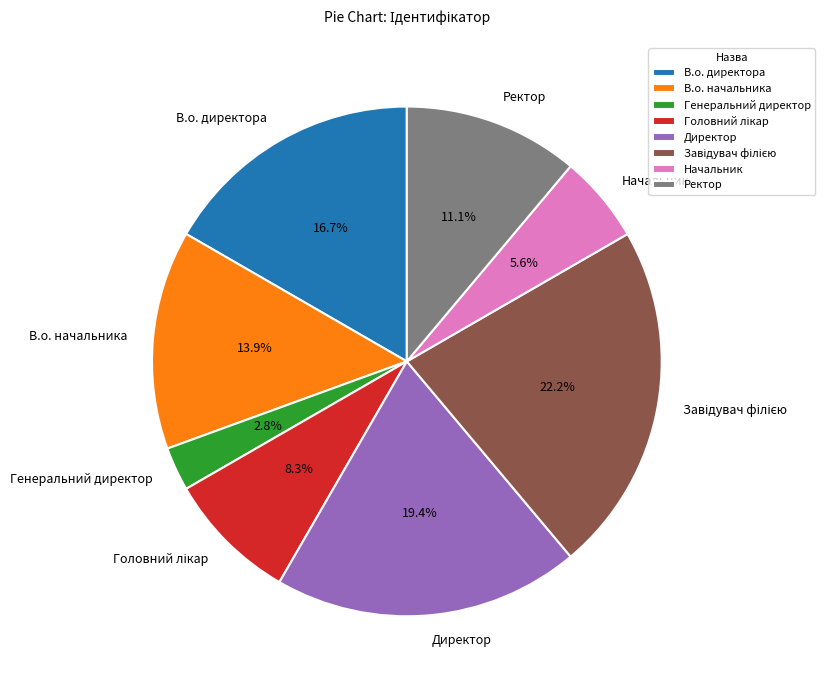

Combined, what portion of the pie is В.о. начальника and Ректор?

25.0%